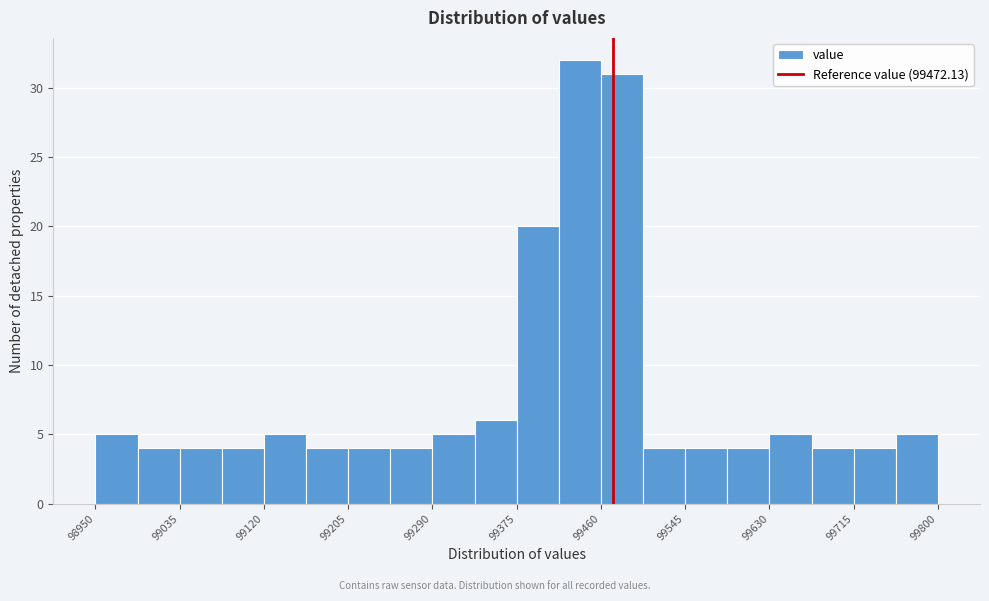

How tall is the bar that spans 99420 to 99460 on the x-axis? Neither the bar edges nor the heights are printed on the chart, so give them approximately, as read against the axes.

32